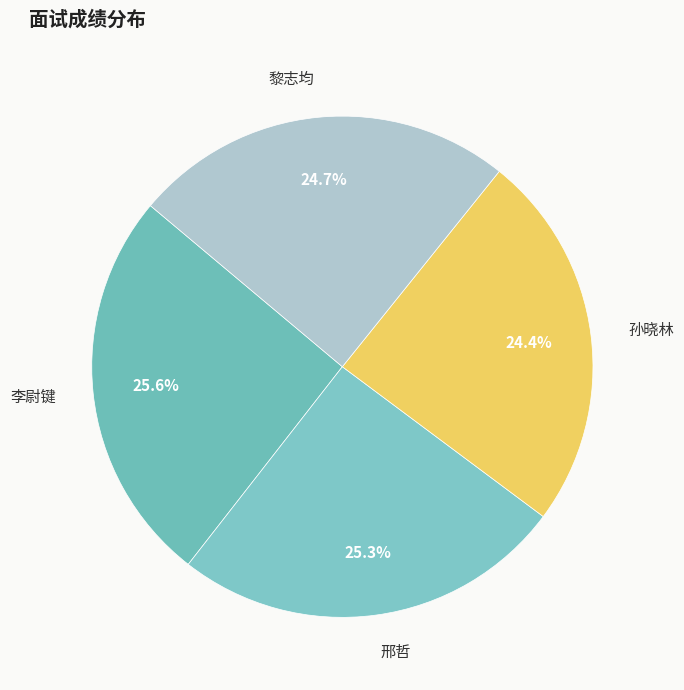

How many segments does this pie chart have?

4